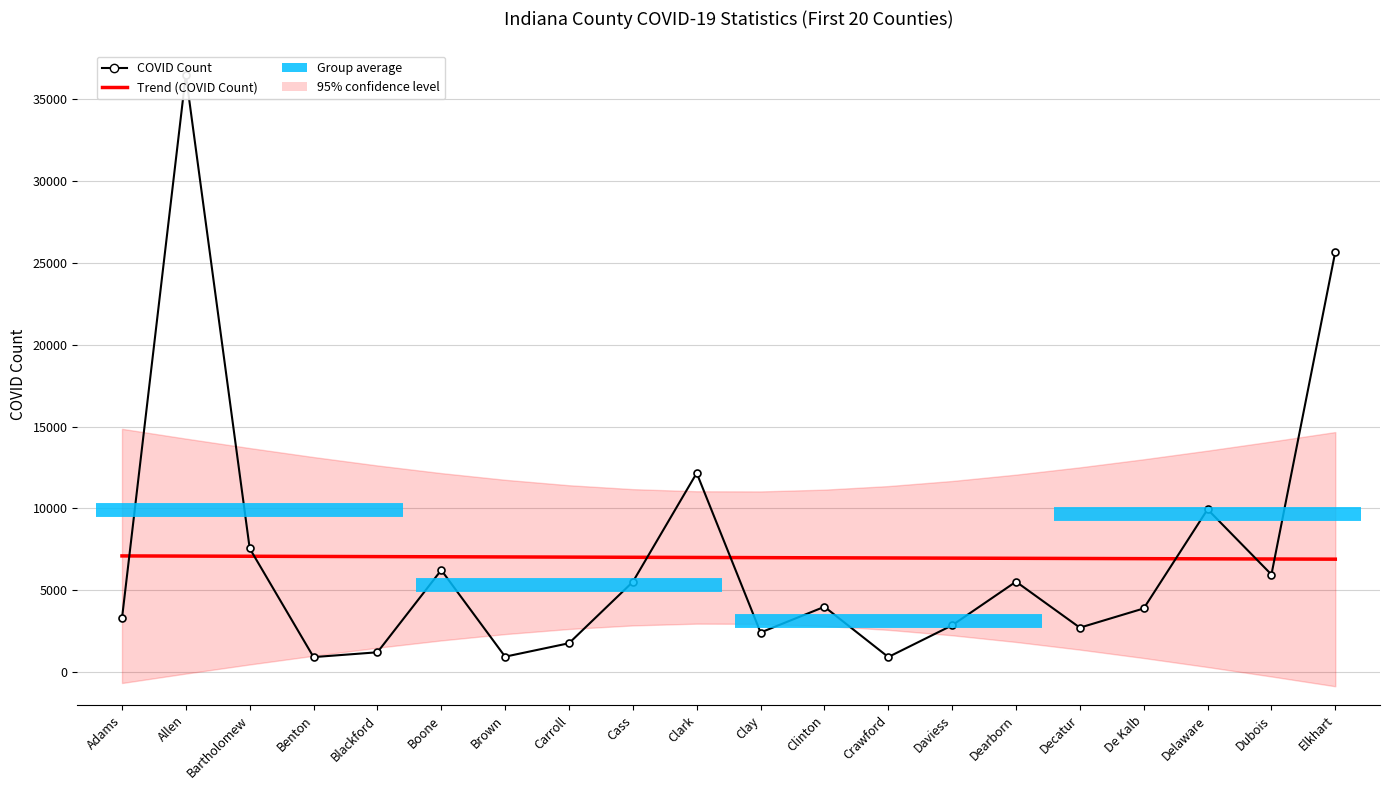

Where does the COVID Count series first go above 3998?

Allen